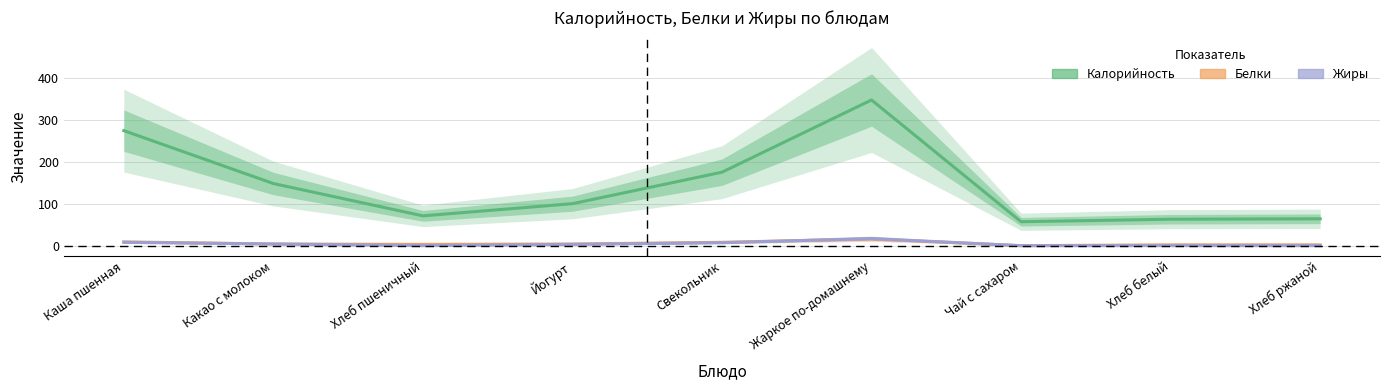

How many values in the Калорийность series exceed 100?

4